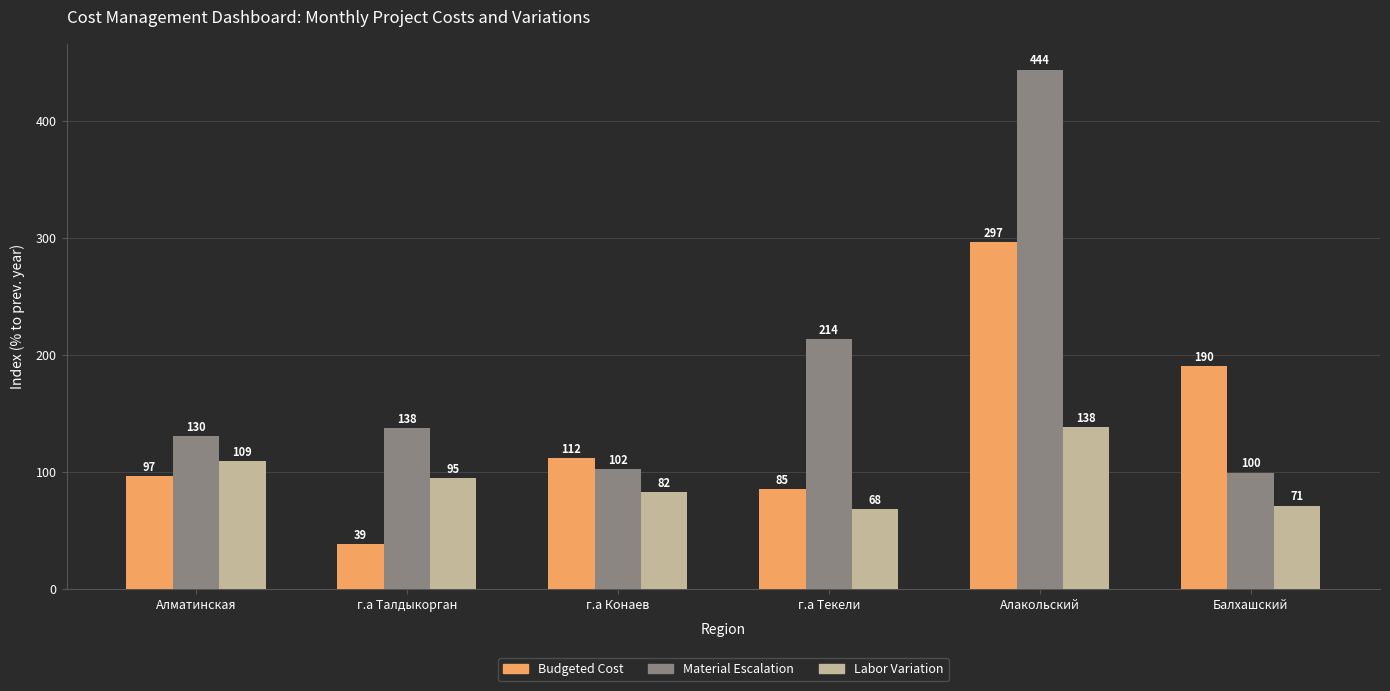

What is the average value of the Budgeted Cost series?

136.6